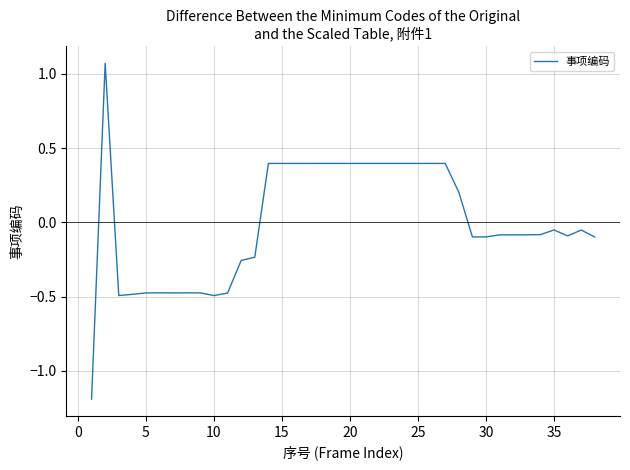

What is the difference between the maximum and minimum values?

2.3